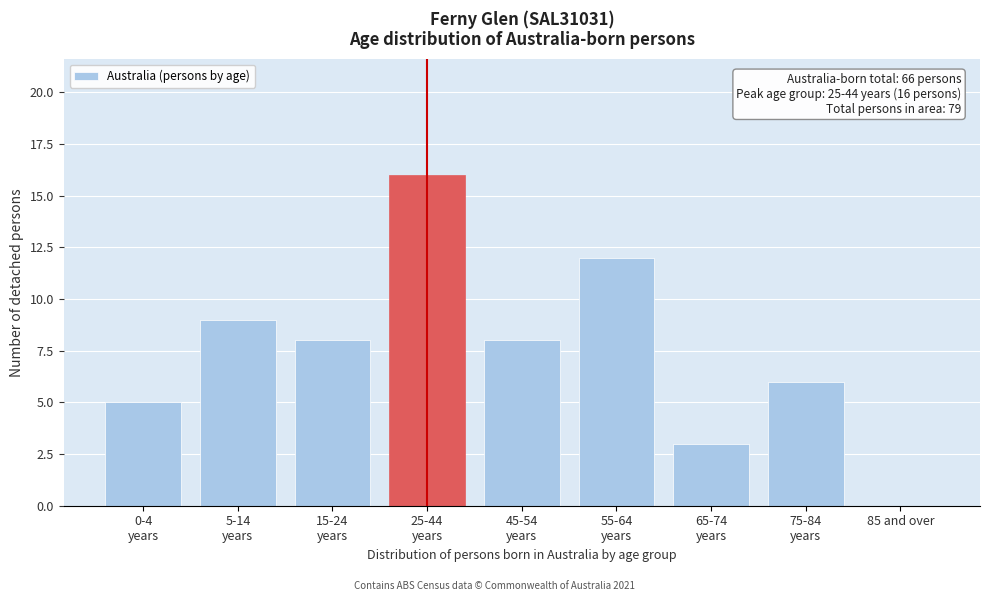

What is the greatest value displayed?

16